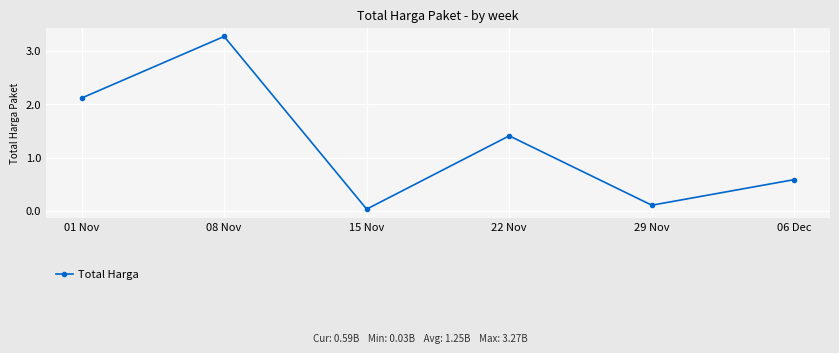

What is the label of the 2nd point from the left?

08 Nov